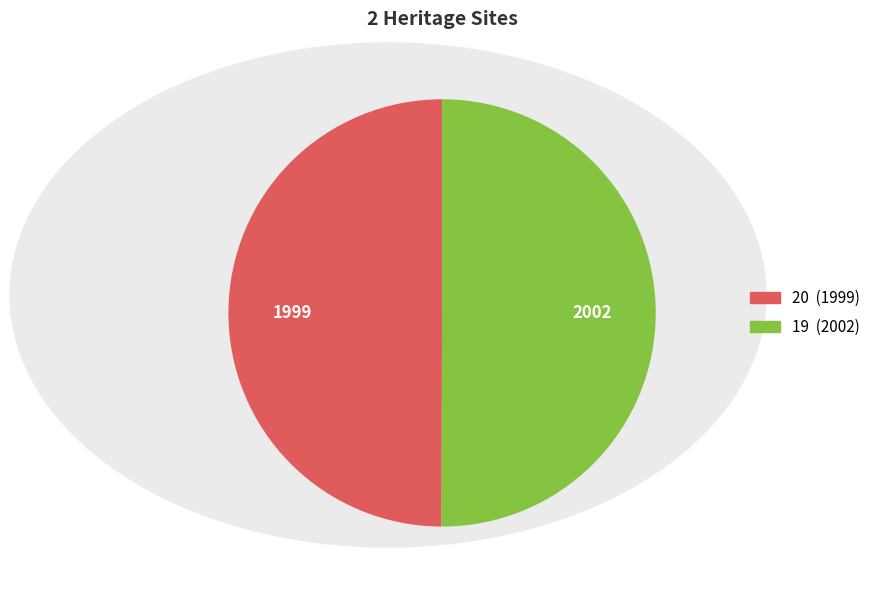

Is it true that 20 is 50% of the pie?

True